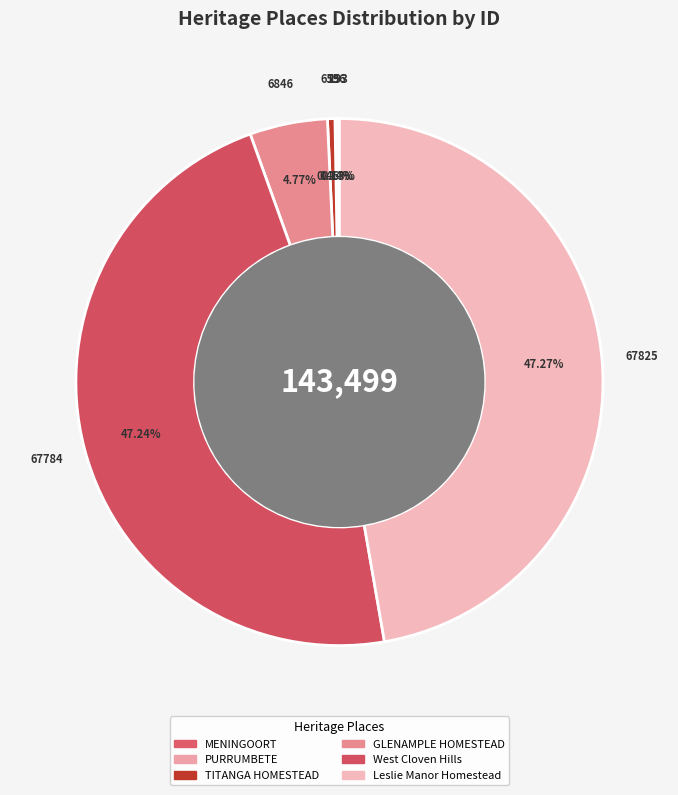

How many slices are in this pie chart?

6